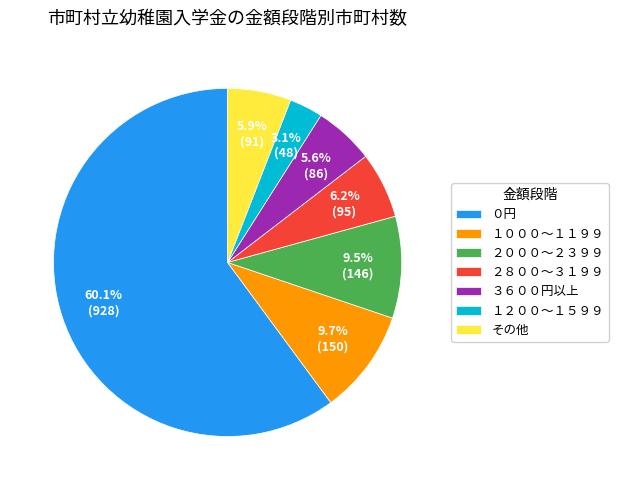

How many segments does this pie chart have?

7